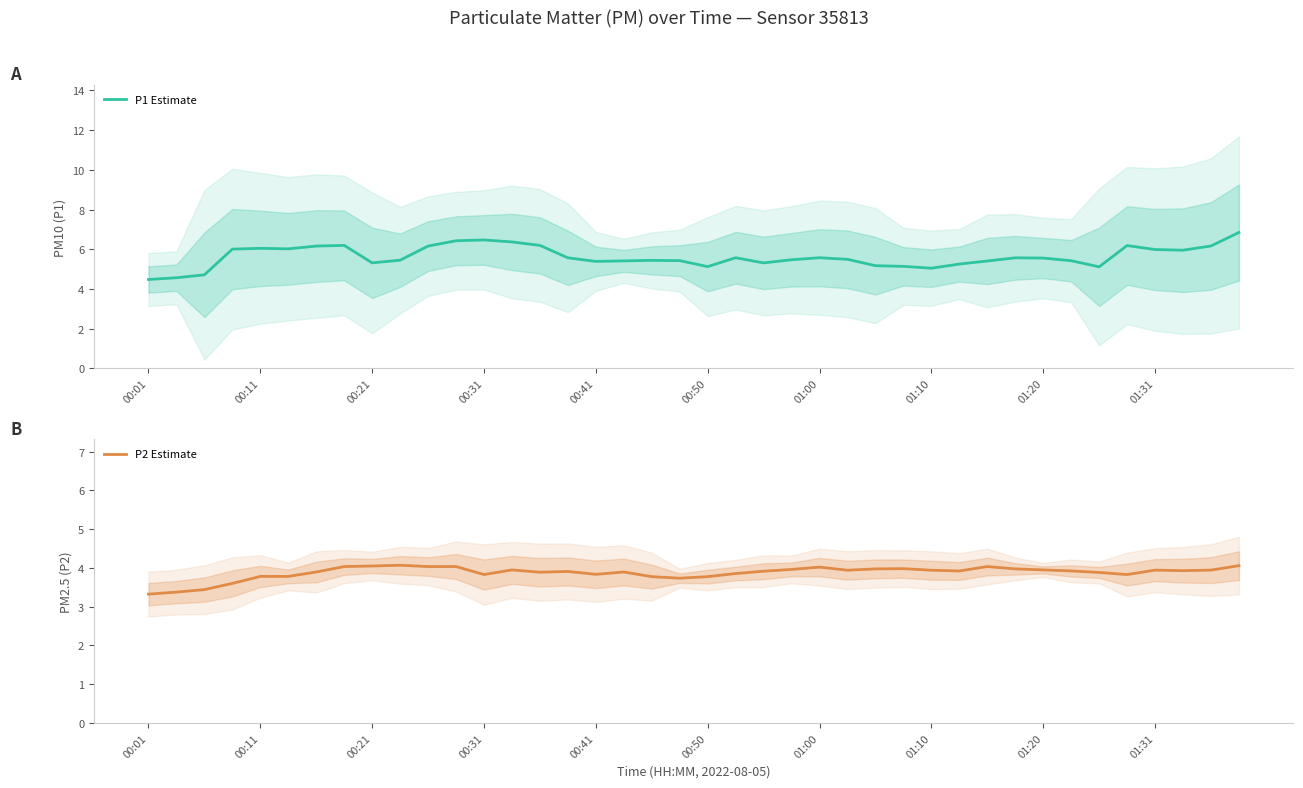

Which series has the largest total across all categories?

P1 Estimate